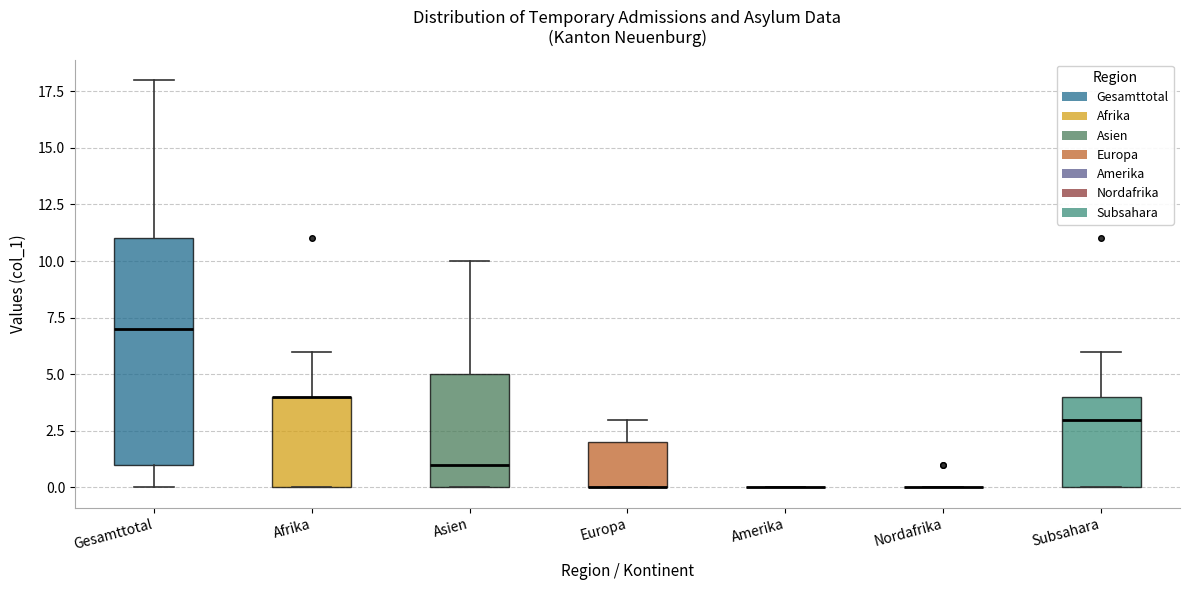

Reading left to right, transcribe this box plot: for each box, give where its median line is, the range the box spans, and where its two whiskers end, as read against the y-axis. The values are not printed on the chart, so give them approximately, as read against the axis.

Gesamttotal: median 7, box 1 to 11, whiskers 0 to 18
Afrika: median 4 (drawn on the box's upper edge), box 0 to 4, whiskers 0 to 6
Asien: median 1, box 0 to 5, whiskers 0 to 10
Europa: median 0 (drawn on the box's lower edge), box 0 to 2, whiskers 0 to 3
Amerika: box collapsed to a line at 0, whiskers 0 to 0
Nordafrika: box collapsed to a line at 0, whiskers 0 to 0
Subsahara: median 3, box 0 to 4, whiskers 0 to 6